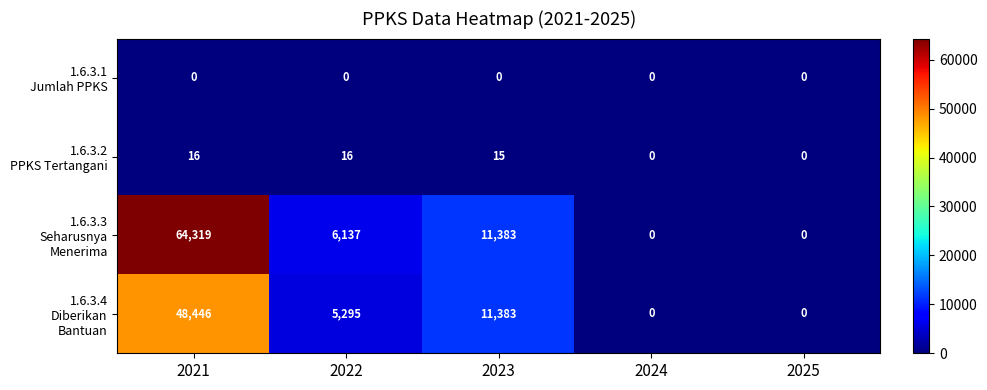

How many distinct data groups are displayed?

4